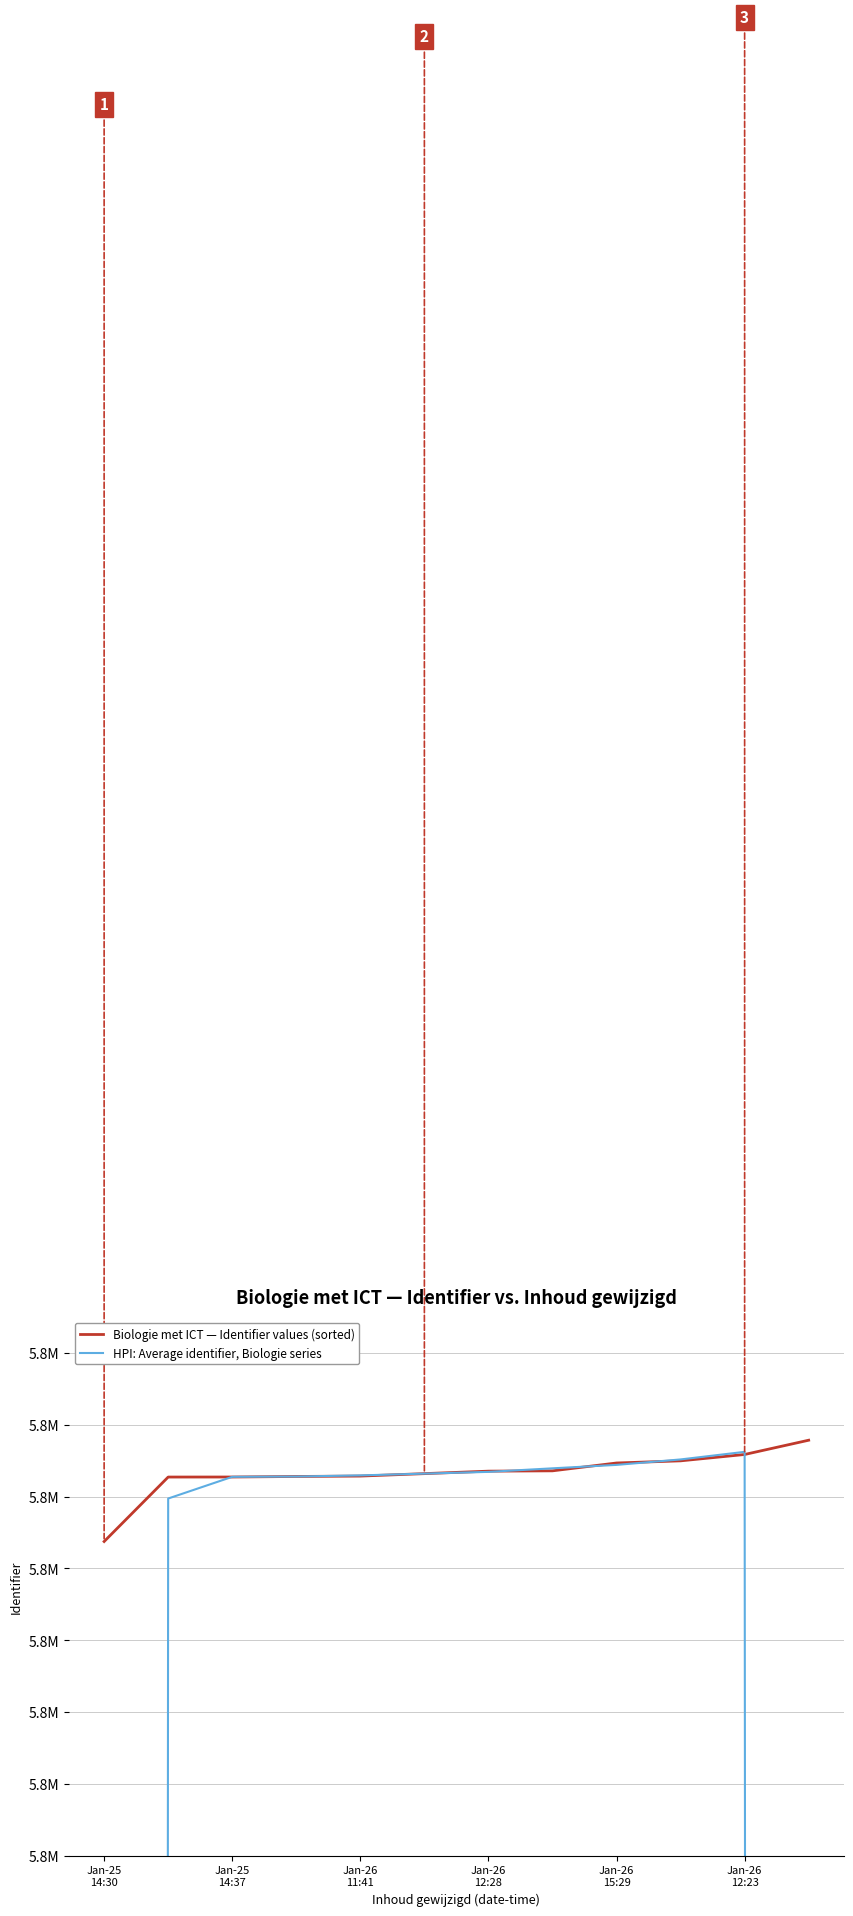

True or false: HPI: Average identifier, Biologie series has a value of 9614052.7 at Jan-26 12:23.

False